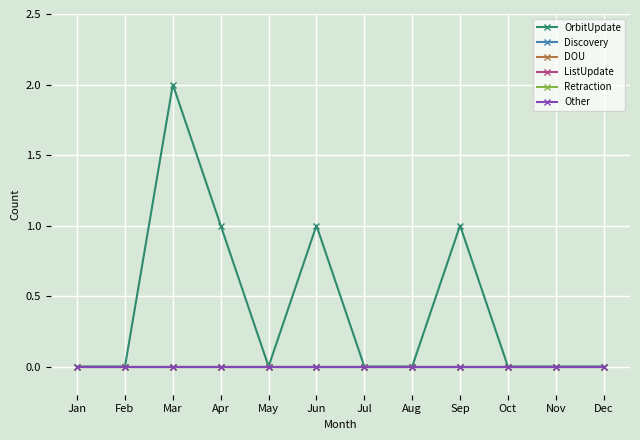

Rank the categories by ListUpdate value from lowest to highest.

Jan, Feb, Mar, Apr, May, Jun, Jul, Aug, Sep, Oct, Nov, Dec